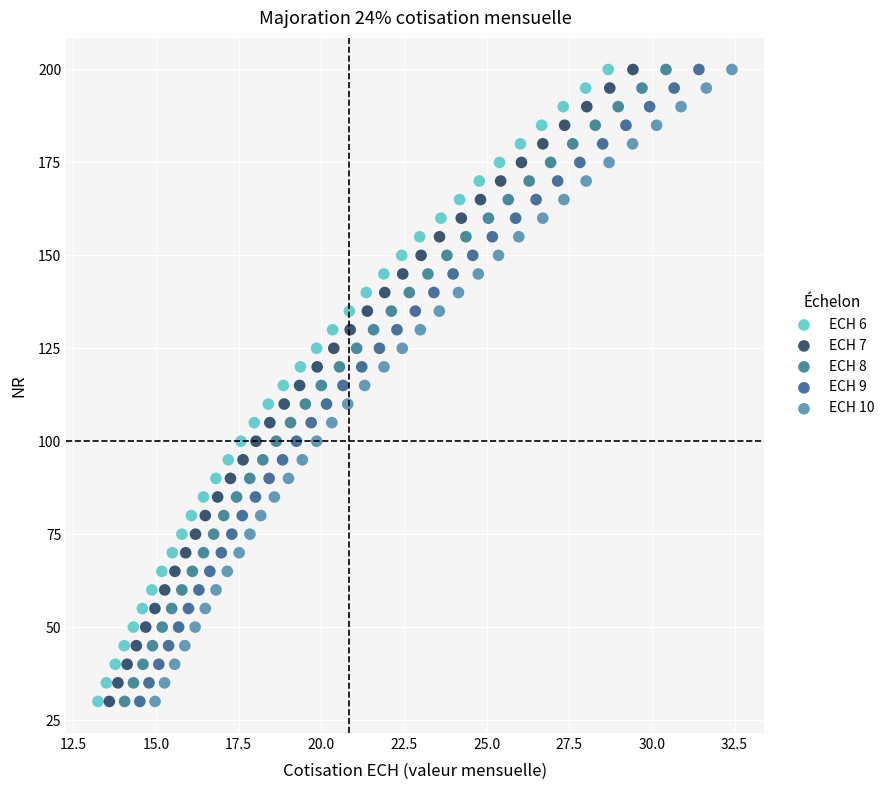

What are all the series names shown in the legend?

ECH 6, ECH 7, ECH 8, ECH 9, ECH 10